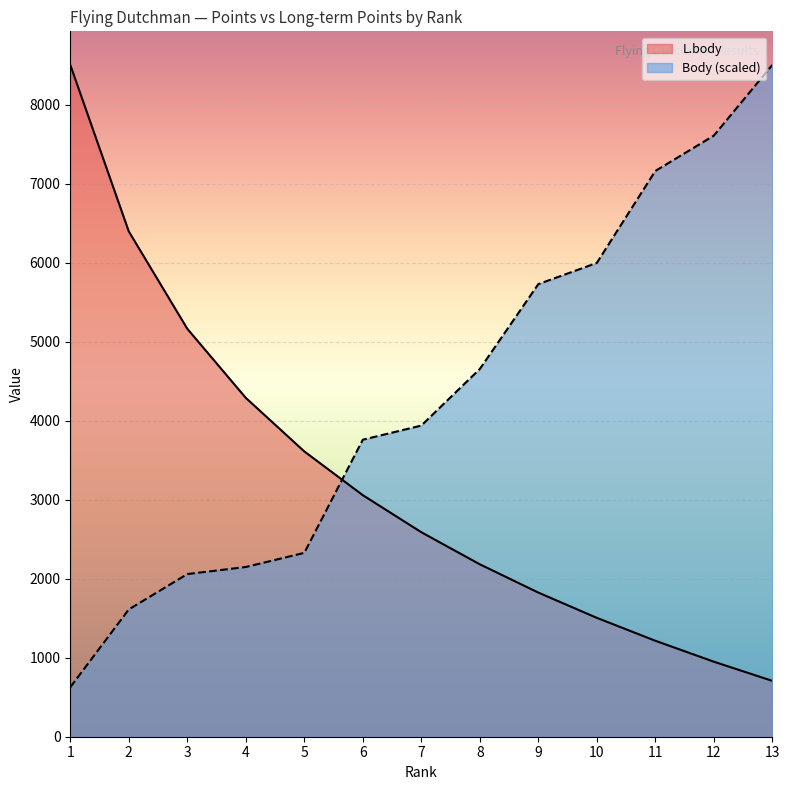

At which category is the sum across all series the highest?

13